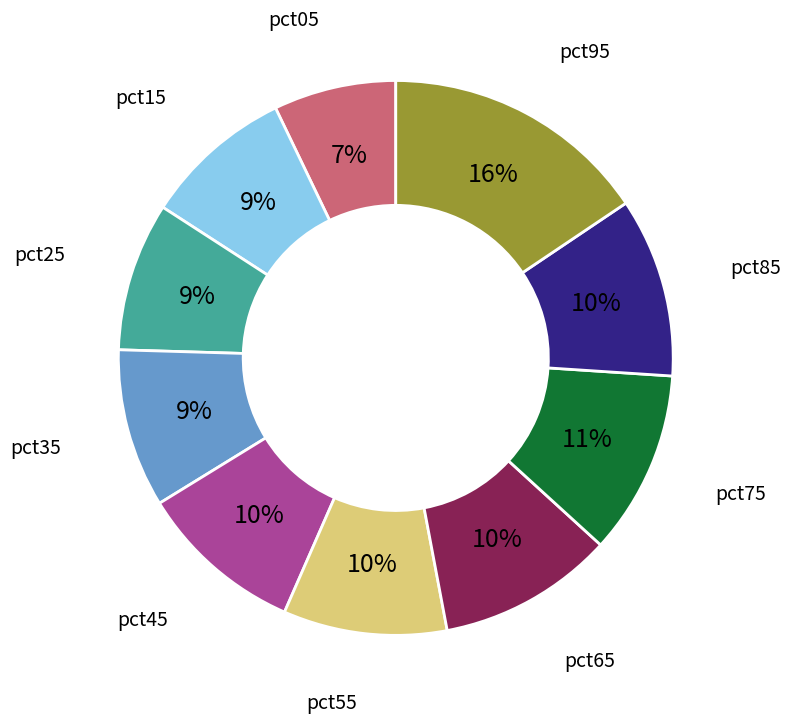

How many slices are in this pie chart?

10